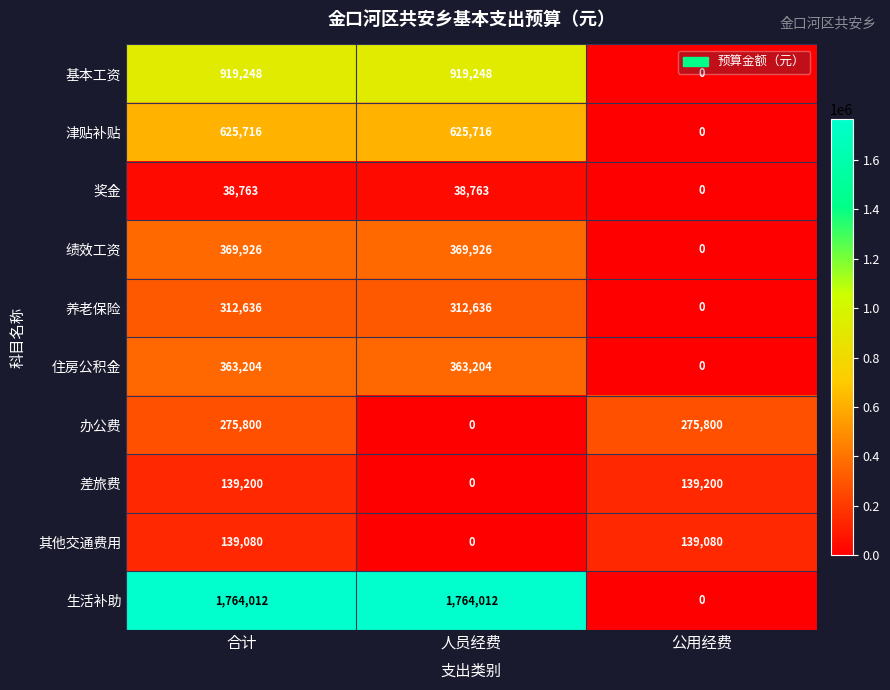

What is the total value across all series at 人员经费?

4393505